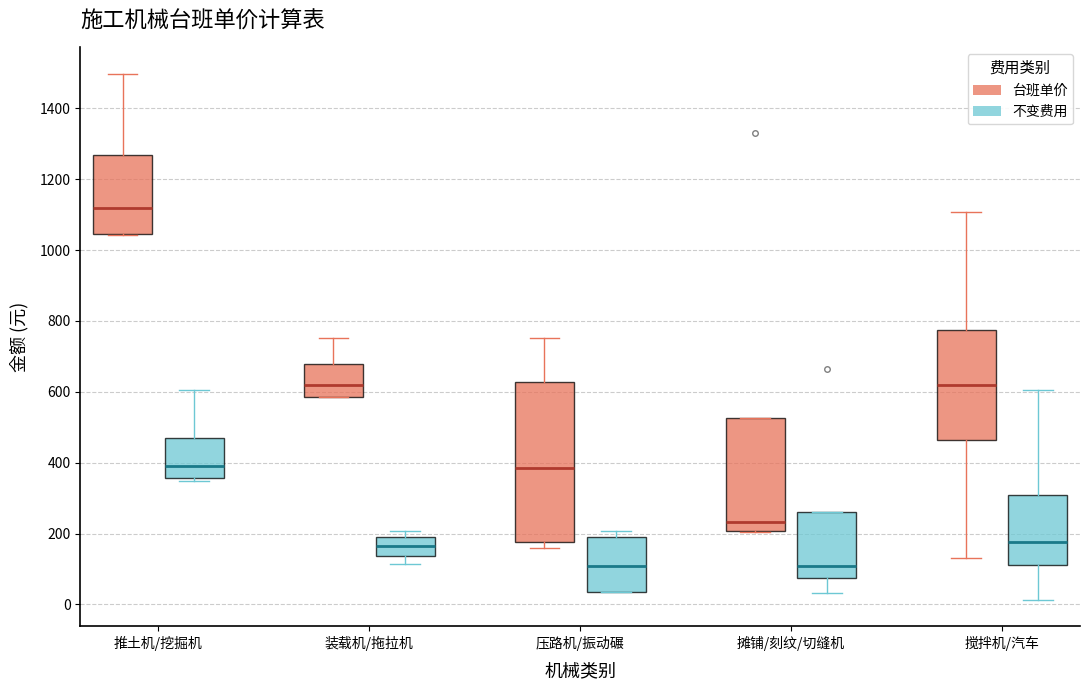

Where is the upper edge of the box for 搅拌机/汽车 (台班单价) on the y-axis? The values are not printed on the chart, so give them approximately, as read against the axis.

780